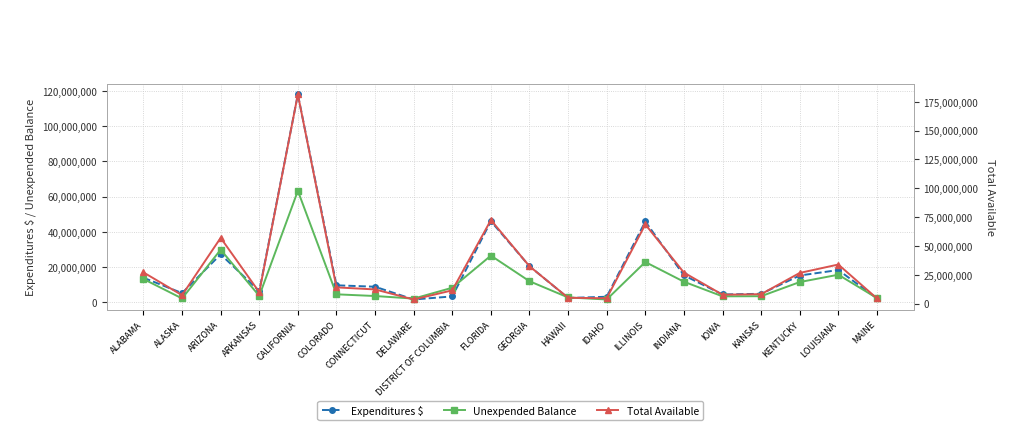

Reading left to right, transcribe all the data shown in this chart.

Expenditures $: ALABAMA=13892172	ALASKA=5155605	ARIZONA=27179369	ARKANSAS=6322927	CALIFORNIA=118085141	COLORADO=9582837	CONNECTICUT=8776909	DELAWARE=1520333	DISTRICT OF COLUMBIA=3271508	FLORIDA=46003920	GEORGIA=20451916	HAWAII=2369929	IDAHO=3084501	ILLINOIS=45856913	INDIANA=15249476	IOWA=4366666	KANSAS=4763580	KENTUCKY=15154421	LOUISIANA=18274809	MAINE=2152035
Unexpended Balance: ALABAMA=13150446	ALASKA=2109282	ARIZONA=29822671	ARKANSAS=3549225	CALIFORNIA=63296098	COLORADO=4462940	CONNECTICUT=3498398	DELAWARE=2026503	DISTRICT OF COLUMBIA=8209023	FLORIDA=26462234	GEORGIA=11901114	HAWAII=2676713	IDAHO=1530610	ILLINOIS=22817868	INDIANA=11619392	IOWA=3314926	KANSAS=3392479	KENTUCKY=11427709	LOUISIANA=15604957	MAINE=2322606
Total Available: ALABAMA=27042618	ALASKA=7264887	ARIZONA=57002040	ARKANSAS=9872152	CALIFORNIA=181381239	COLORADO=14045777	CONNECTICUT=12275307	DELAWARE=3546836	DISTRICT OF COLUMBIA=11480531	FLORIDA=72466154	GEORGIA=32353030	HAWAII=5046642	IDAHO=4615111	ILLINOIS=68674781	INDIANA=26868868	IOWA=7681592	KANSAS=8156059	KENTUCKY=26582130	LOUISIANA=33879766	MAINE=4474641